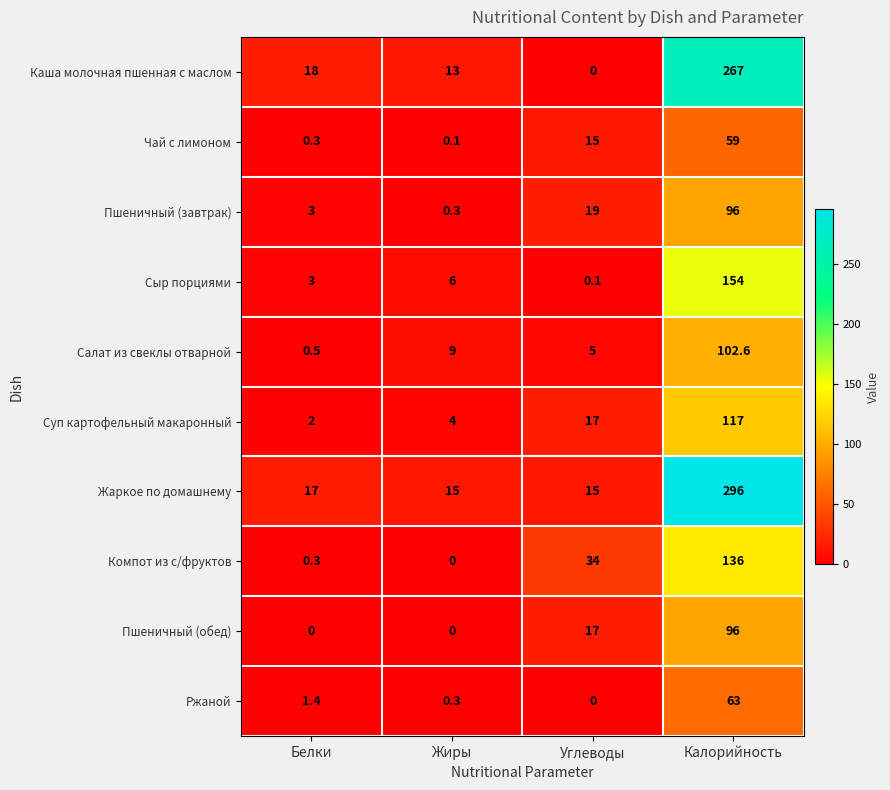

The Пшеничный (обед) series shows 28.7 at Калорийность. True or false?

False